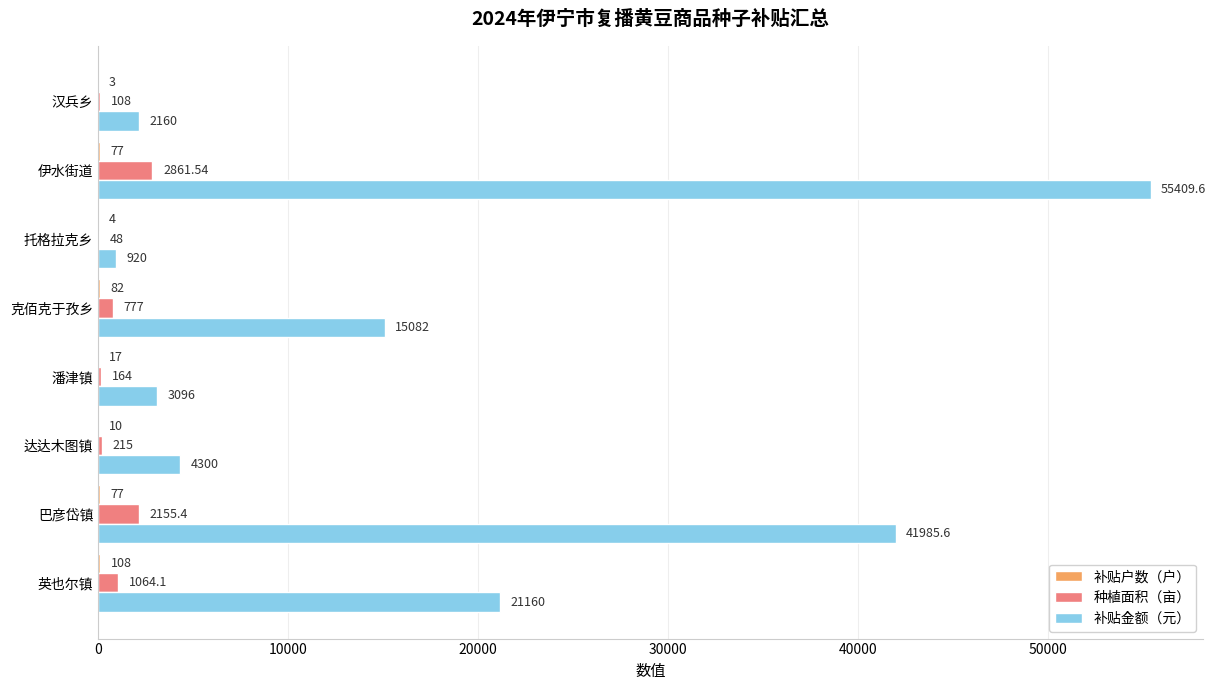

At which label does 种植面积（亩） reach its peak?

伊水街道